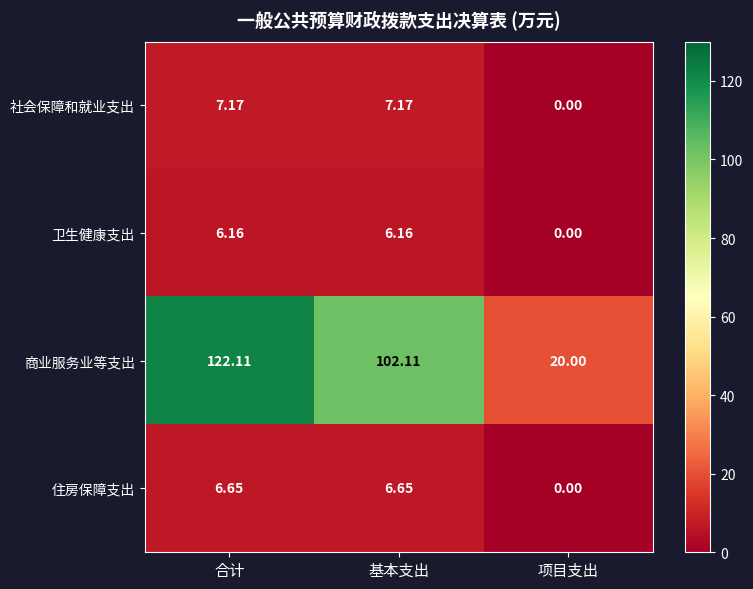

Which series has the largest total across all categories?

商业服务业等支出